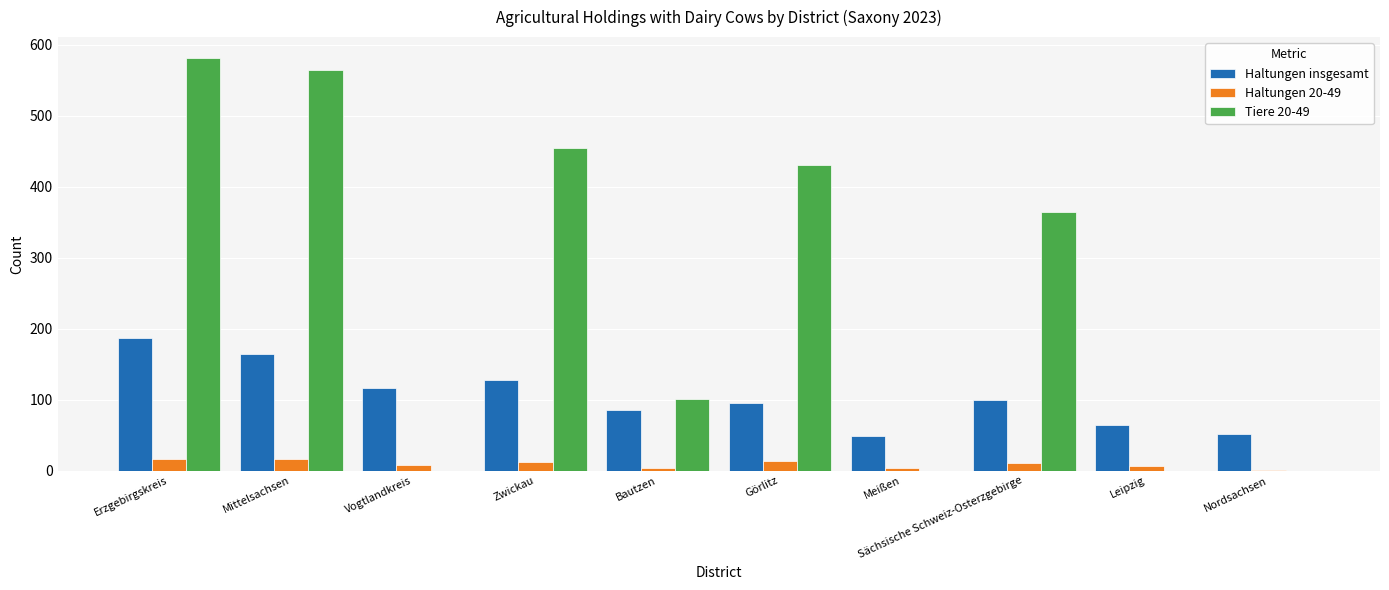

What value does the Haltungen insgesamt series have at Erzgebirgskreis?

187